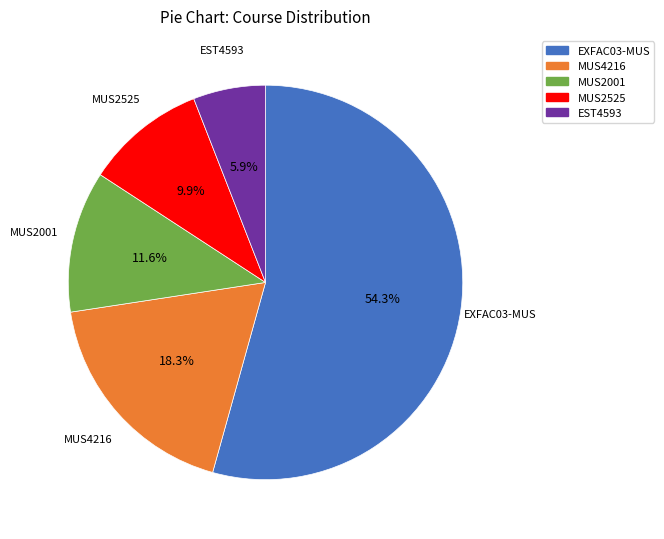

To the nearest percent, what is the average slice percentage?

20%